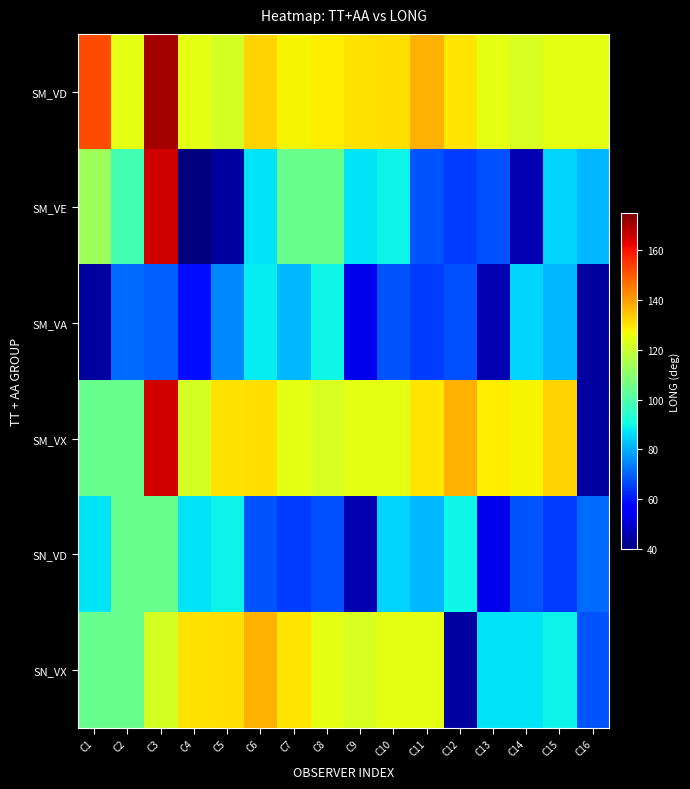

What is the smallest value displayed?

40.3